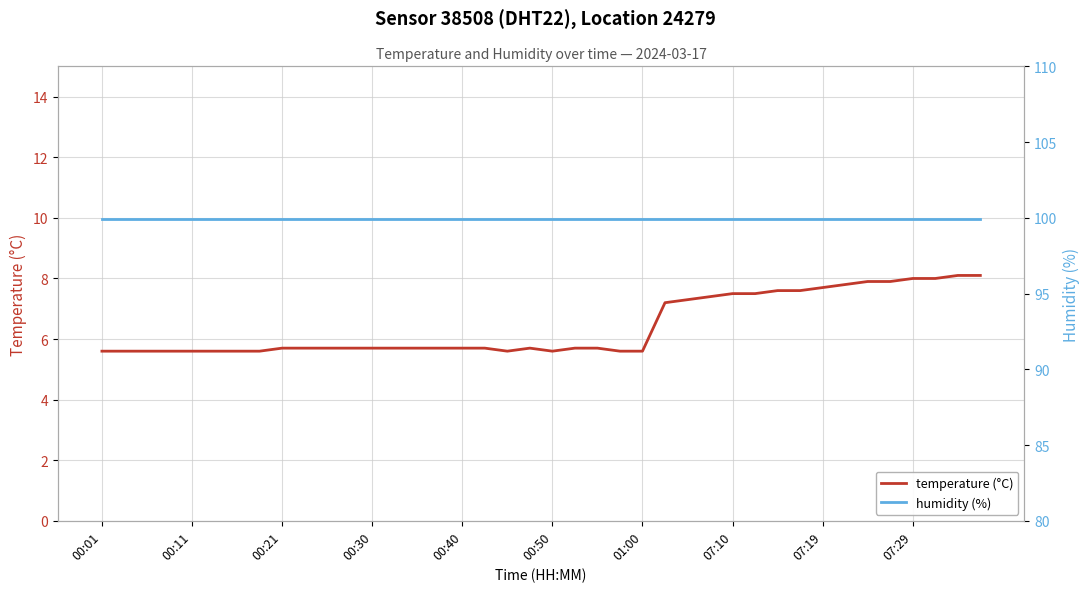

What is the total value across all series at 39?

108.0